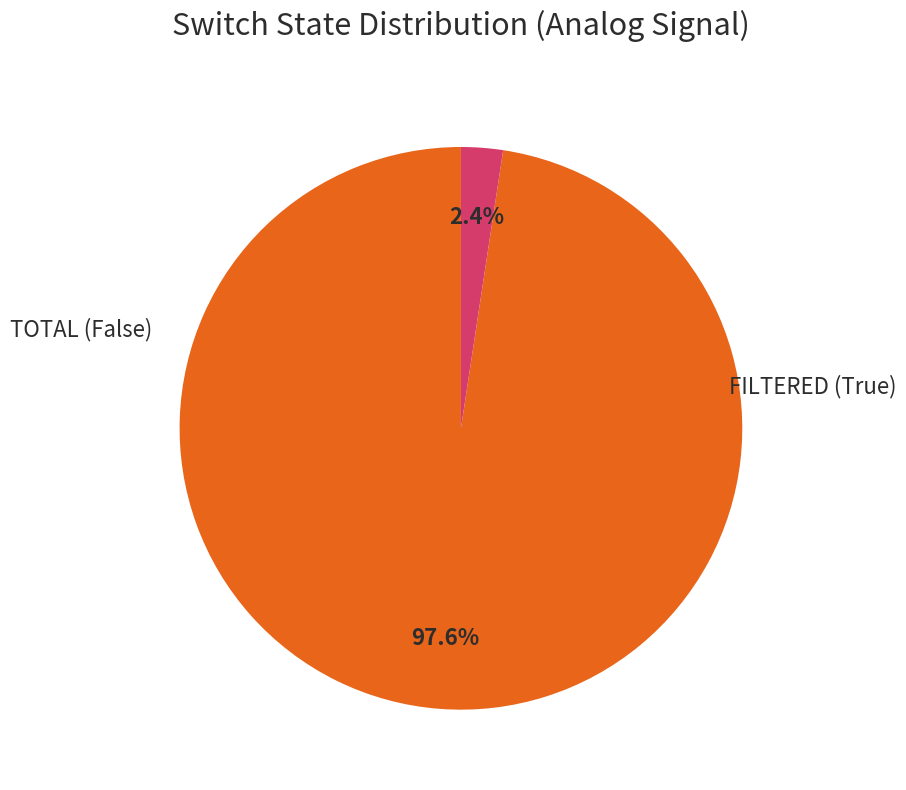

Does any single category account for the majority?

Yes